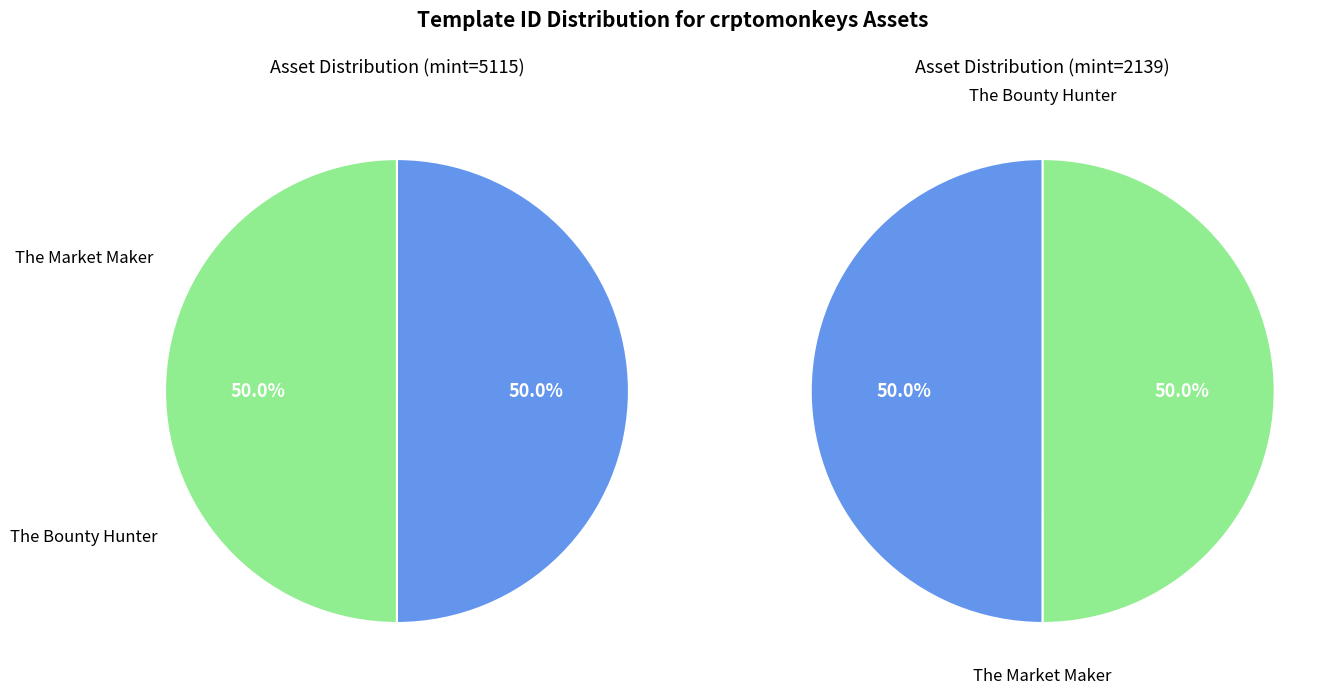

What percentage is NOT represented by The Market Maker?

50.0%